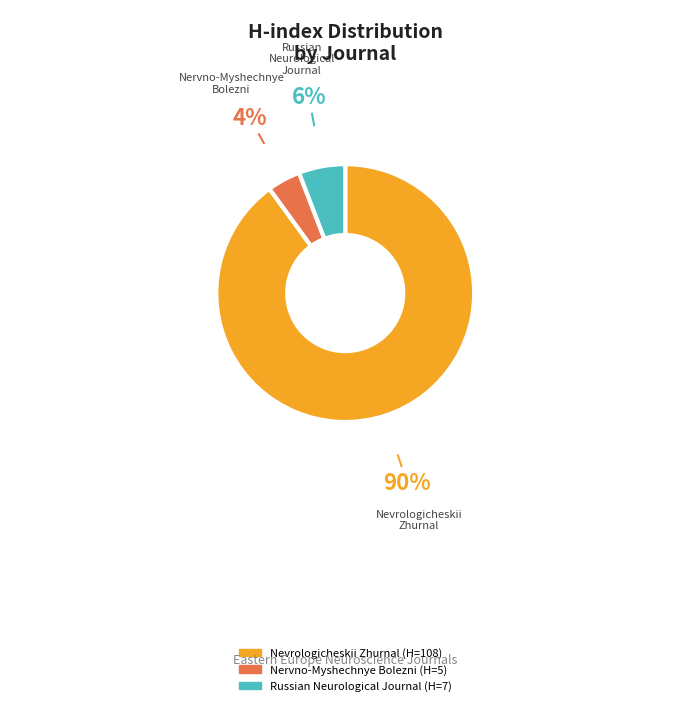

To the nearest percent, what portion does Nervno-Myshechnye Bolezni represent?

4%